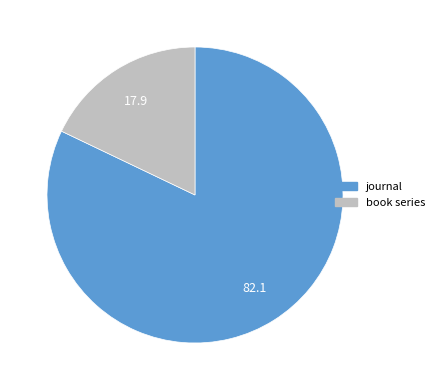

Is book series the majority of the pie?

No